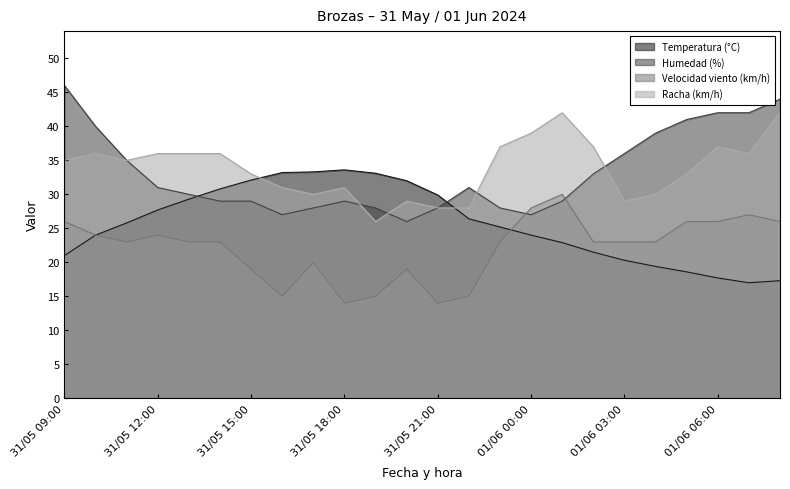

What is the difference between the highest and lowest values at 31/05 17:00?

13.3